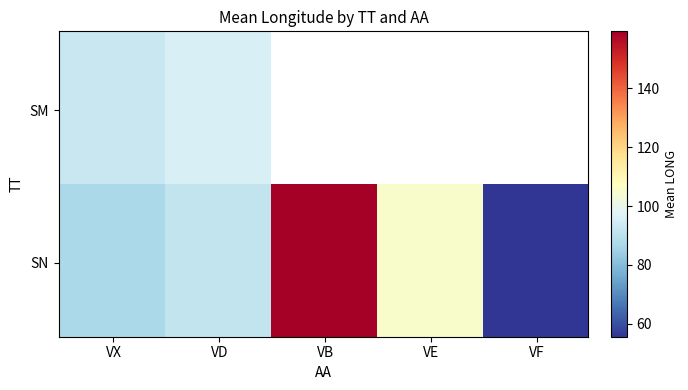

List the series in order of their peak value, lowest first.

SM, SN